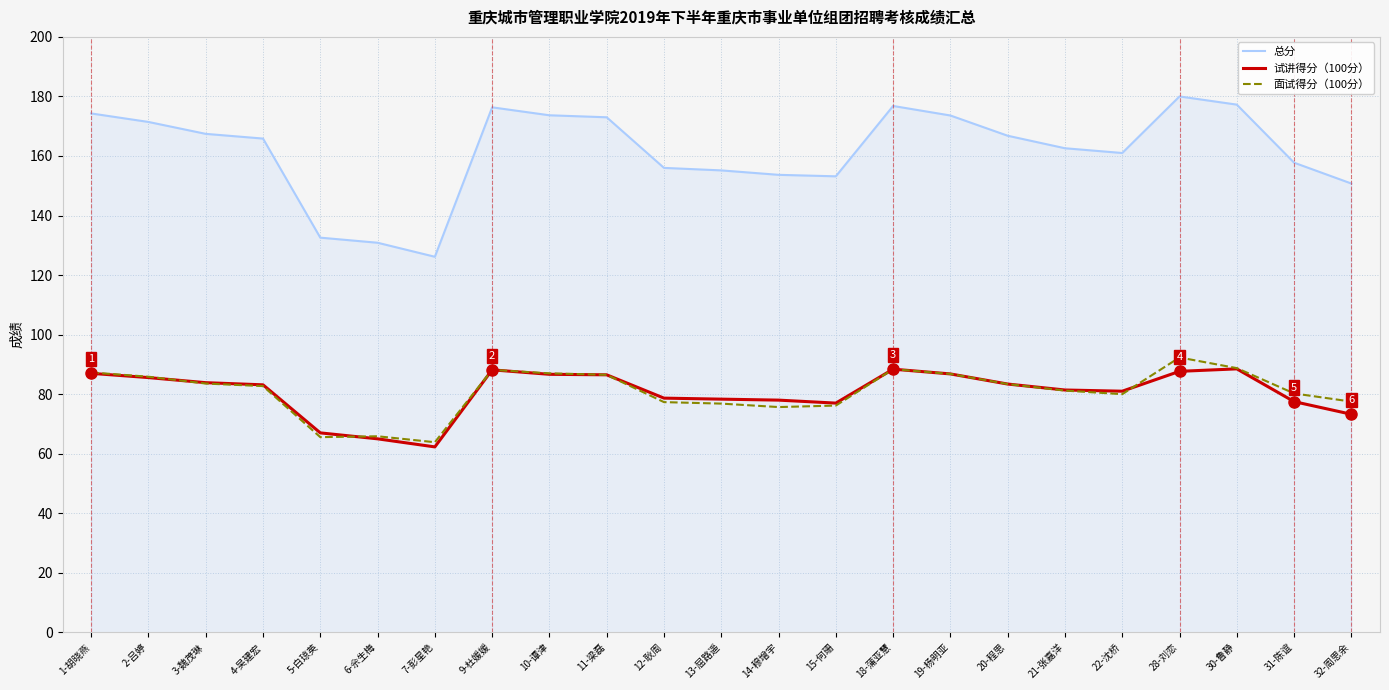

True or false: 试讲得分（100分） and 面试得分（100分） cross at least once.

True